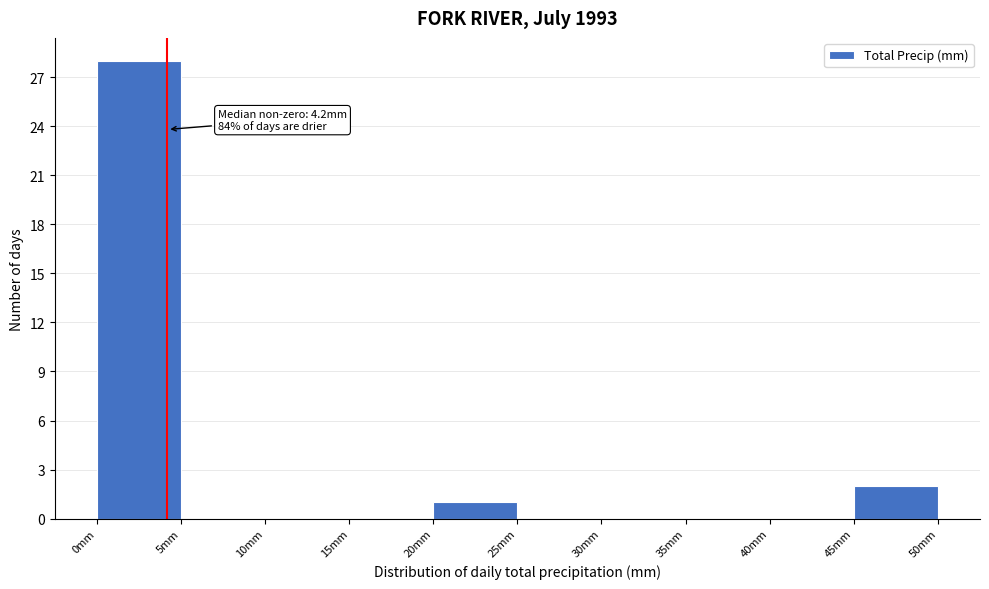

Over which range of the x-axis is the bar tallest?

0 to 5